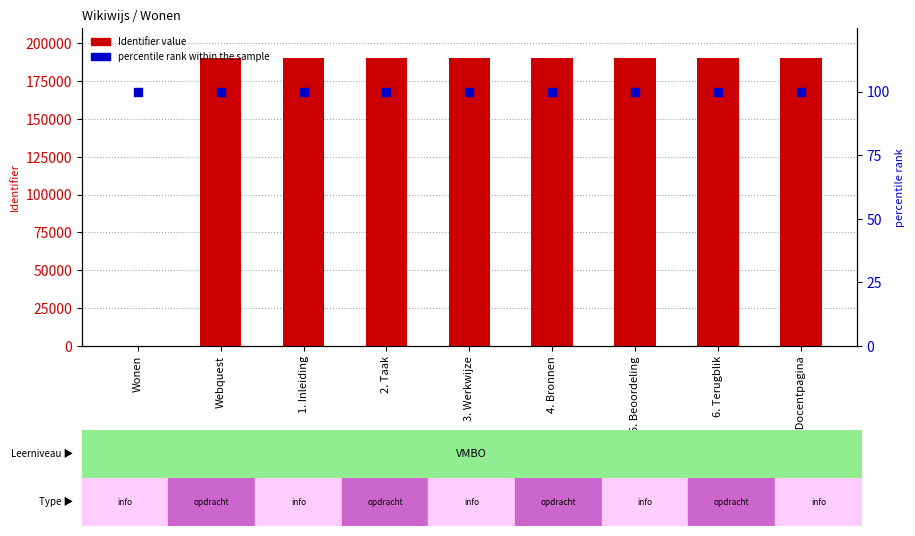

Is the value of percentile rank within the sample at 1. Inleiding greater than the value of Identifier at 6. Terugblik?

No